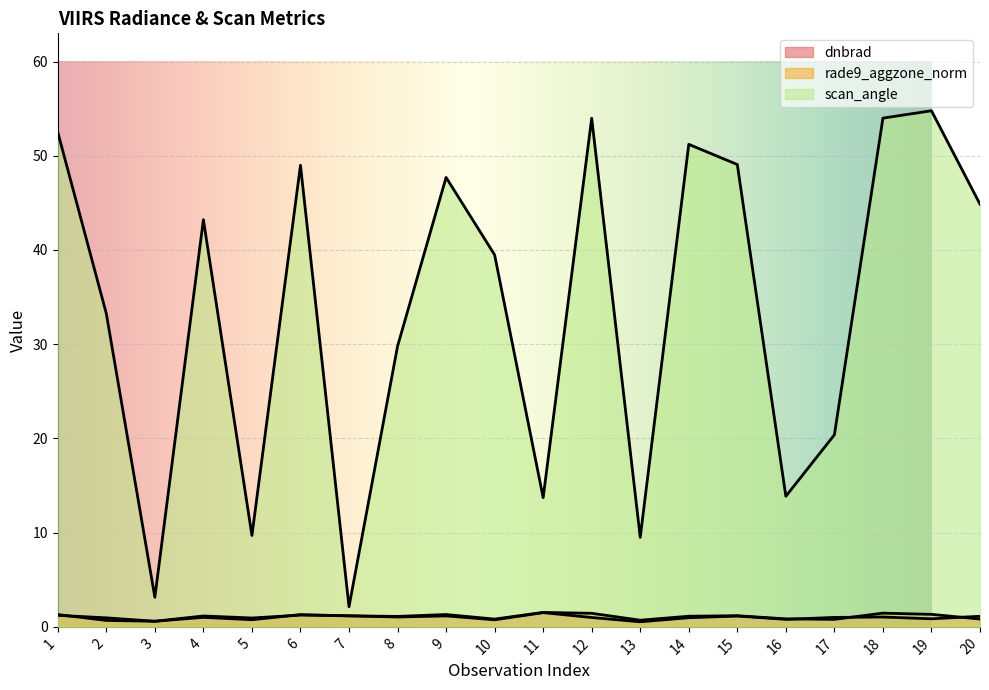

True or false: rade9_aggzone_norm and scan_angle intersect in this chart.

False